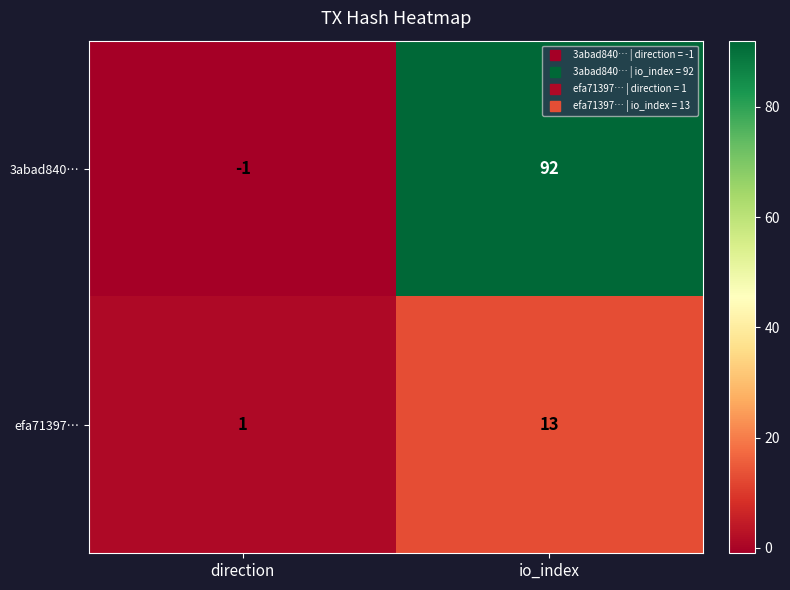

Reading right to left, transcribe all the data shown in this chart.

3abad840…: io_index=92	direction=-1
efa71397…: io_index=13	direction=1